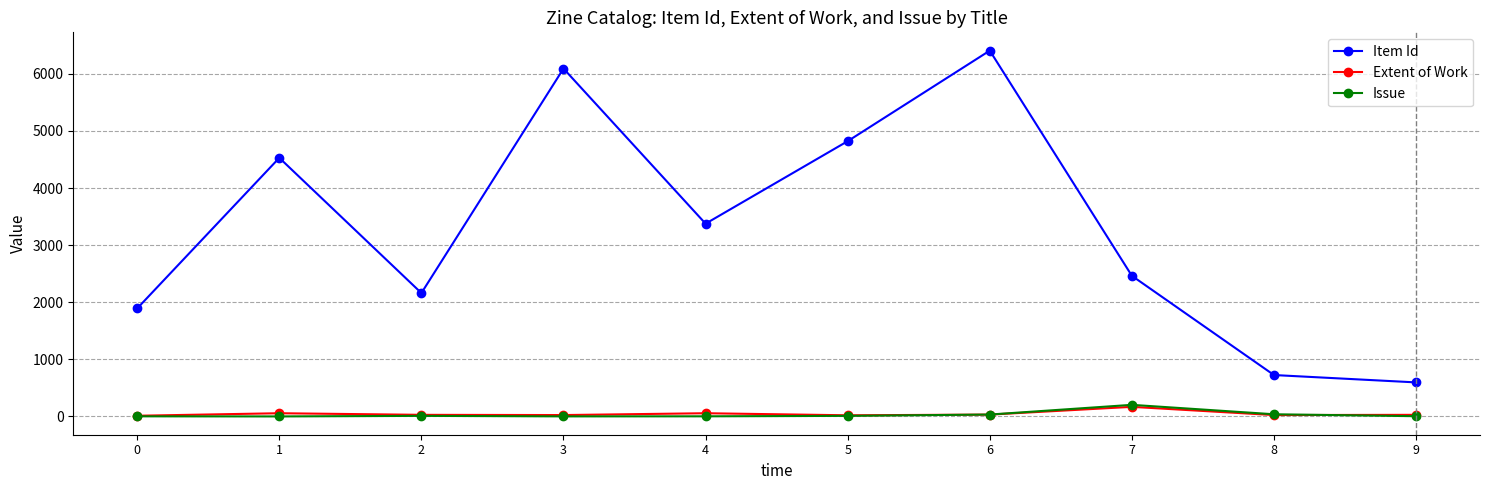

Is this an area chart (filled region under the line)?

No